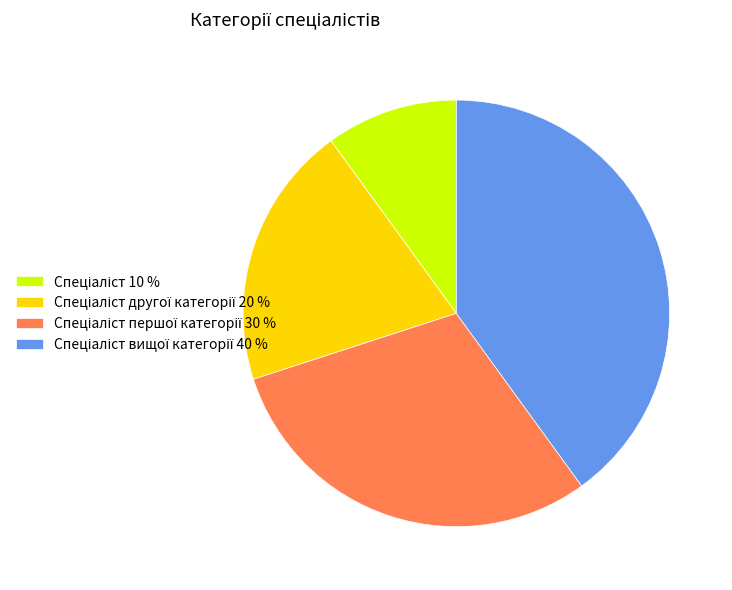

Is there a majority slice in this chart?

No